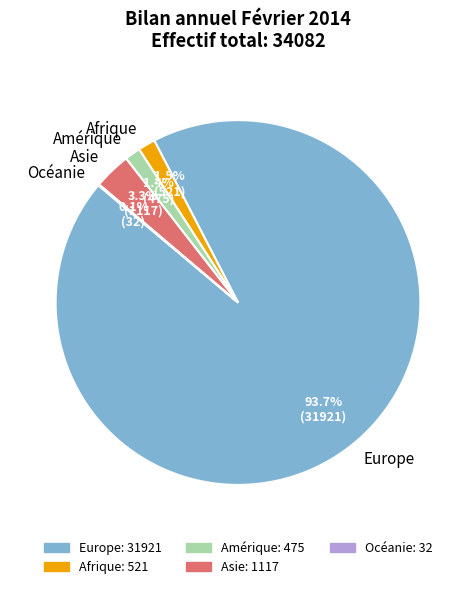

How much of the chart is everything except Europe?

6.3%